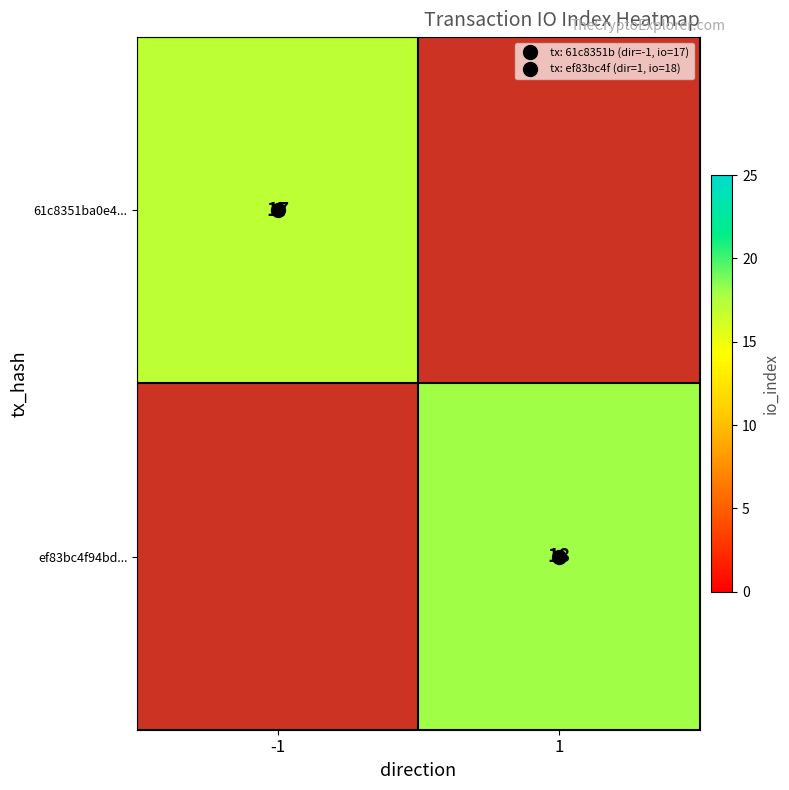

At which category does the chart reach its minimum across all series?

-1